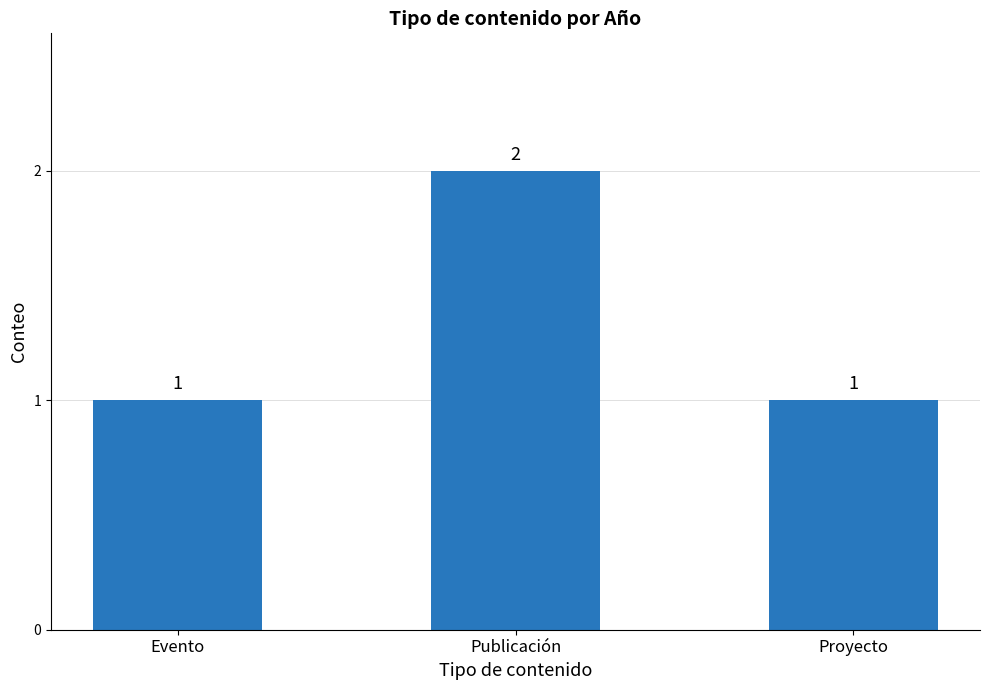

What is the minimum value shown in the chart?

1